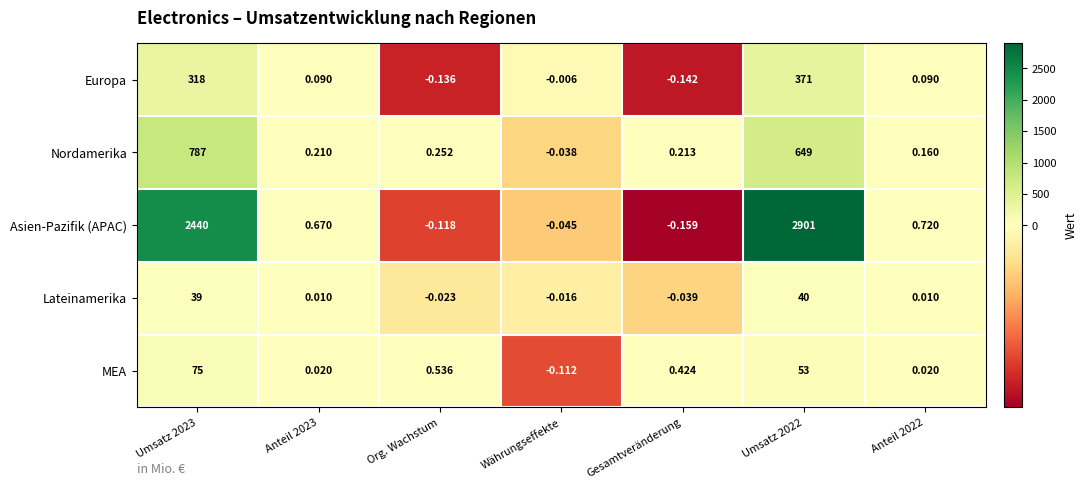

Which series has the largest total across all categories?

Asien-Pazifik (APAC)